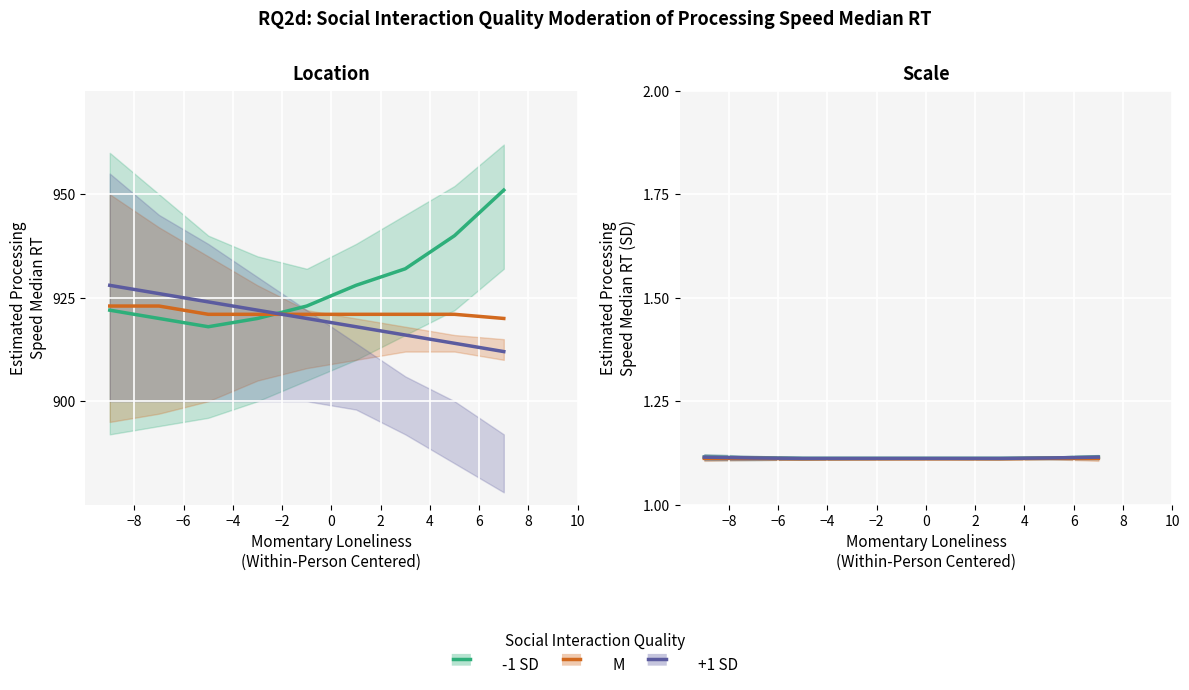

What is the highest value of the +1 SD series?

1.1